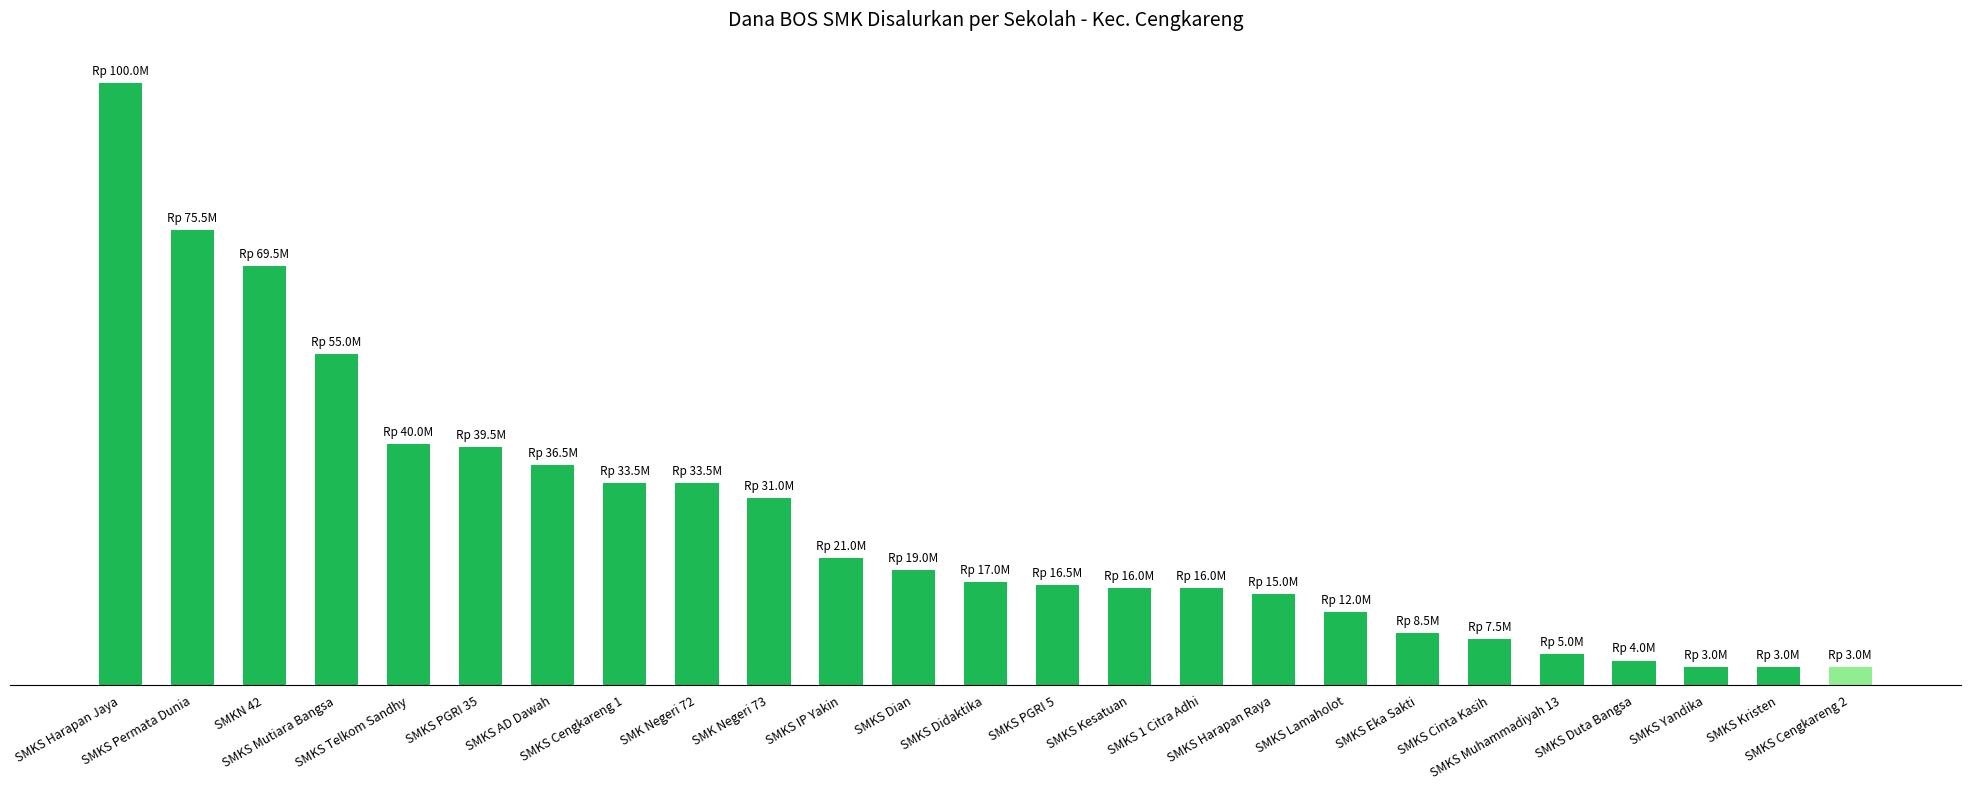

Does the chart contain any negative values?

No